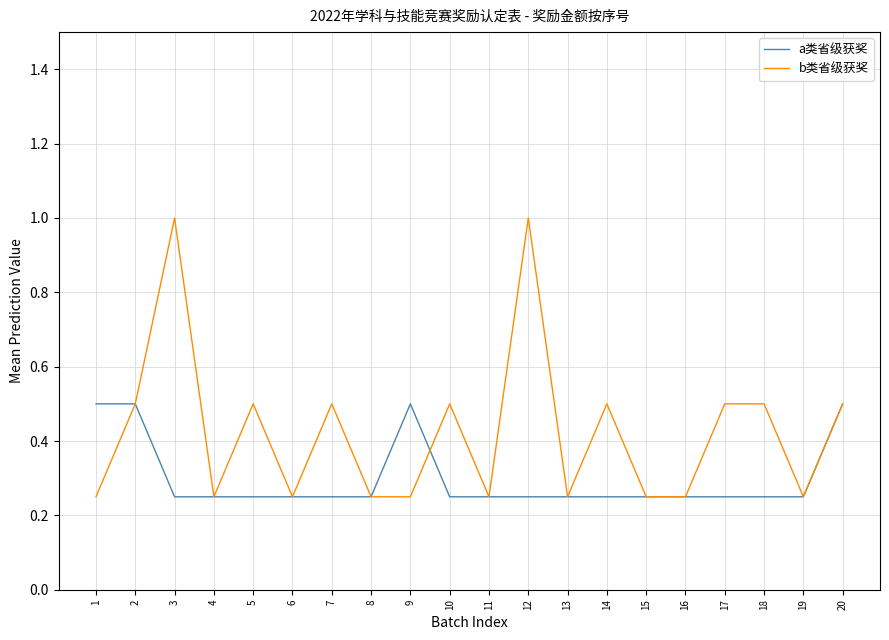

Is this an area chart (filled region under the line)?

No